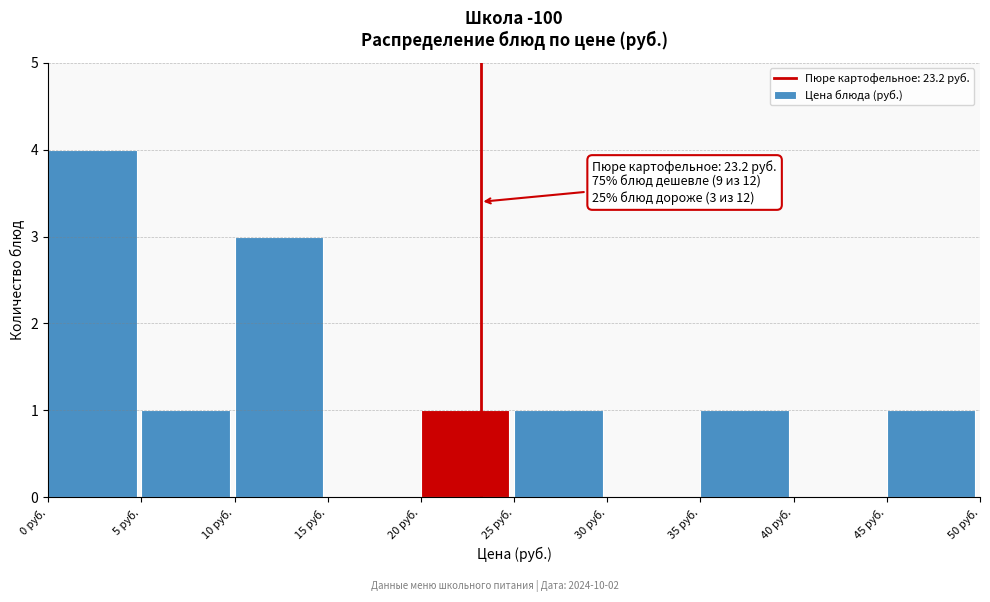

Which range on the x-axis has the tallest bar?

0 to 5